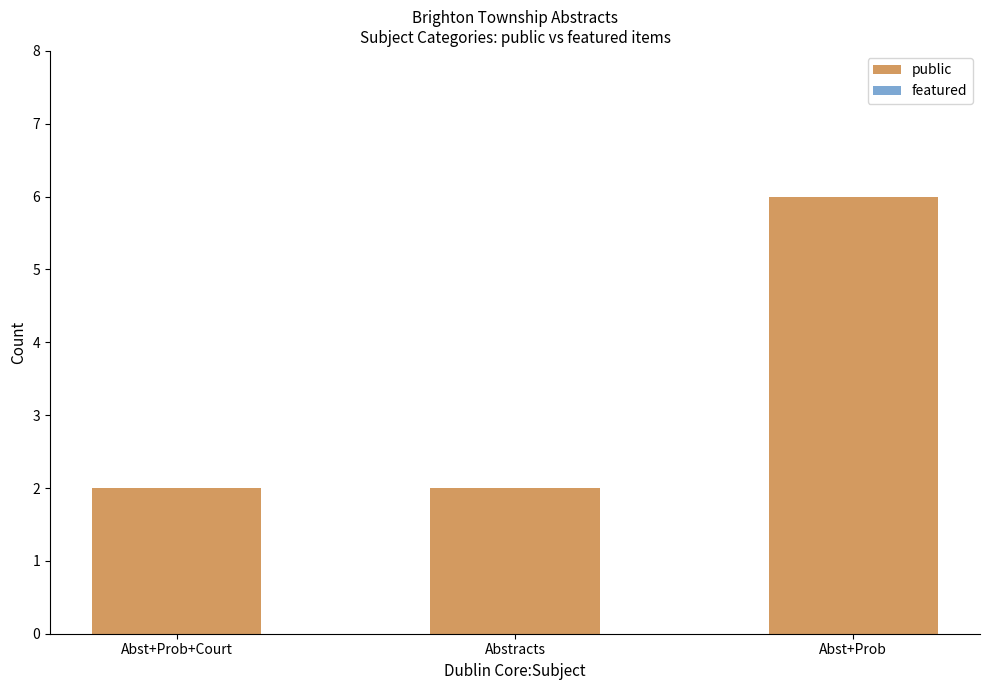

What is the difference between the maximum and minimum values?

4